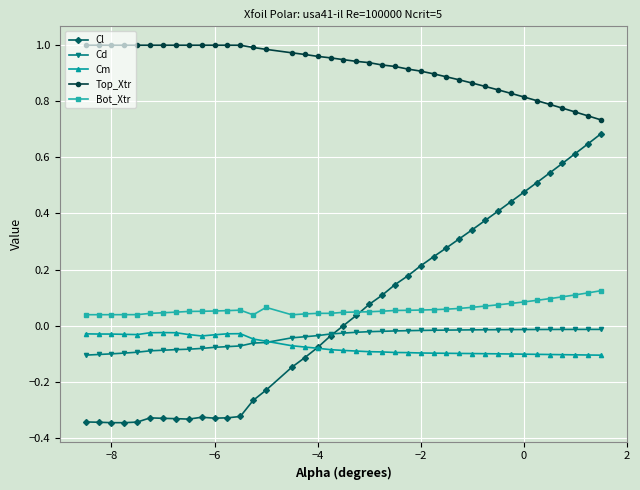

Which series has the largest range (max minus min)?

Cl